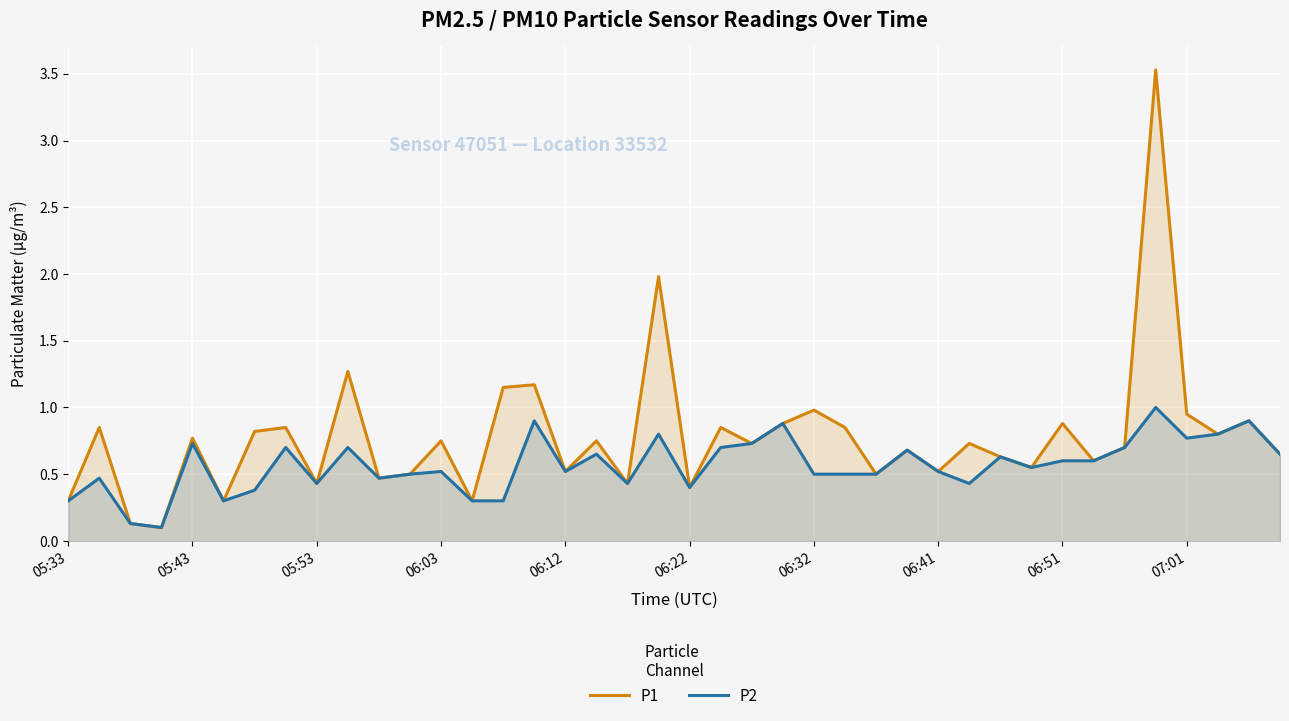

The value of P2 at 23 is 0.9. True or false?

True